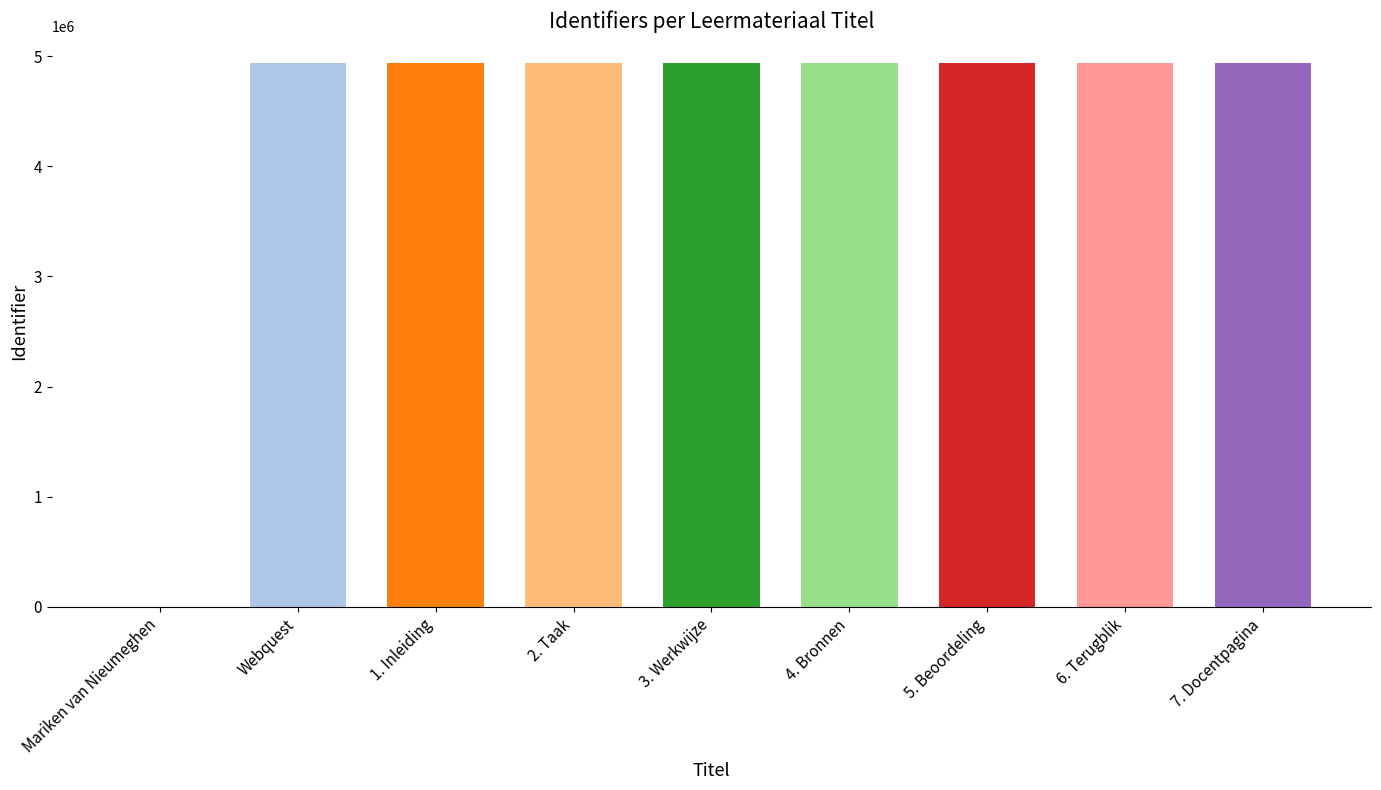

What is the greatest value displayed?

4936474